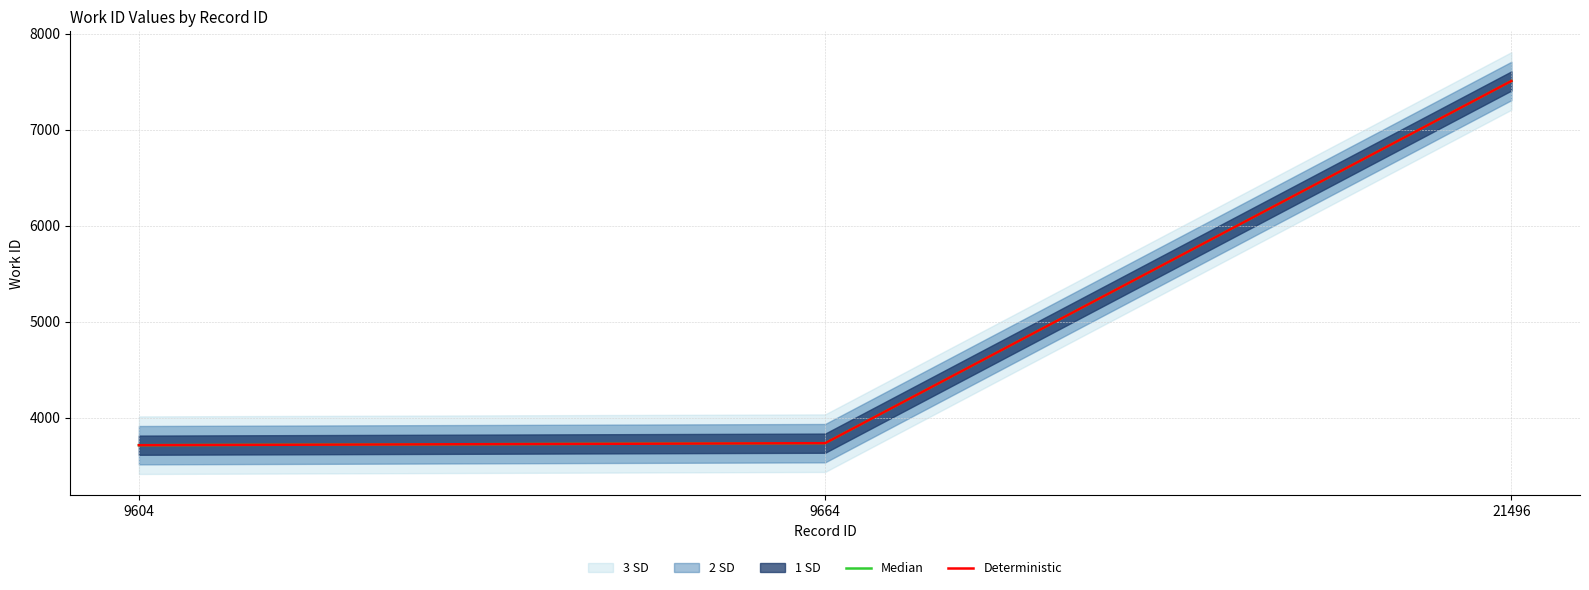

Where does the Median series first go above 3733?

21496